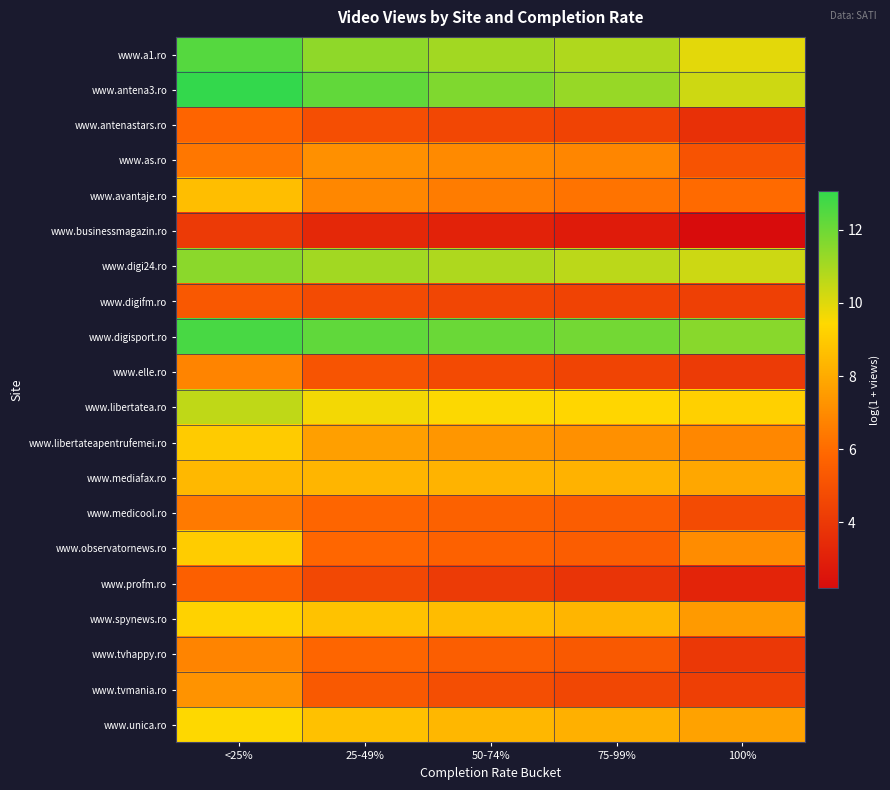

Reading left to right, what are all the values shown in this chart?

www.a1.ro: <25%=12.4	25-49%=11.4	50-74%=11.1	75-99%=10.8	100%=9.9
www.antena3.ro: <25%=13.1	25-49%=12.2	50-74%=11.7	75-99%=11.3	100%=10.3
www.antenastars.ro: <25%=5.8	25-49%=4.9	50-74%=4.6	75-99%=4.4	100%=3.7
www.as.ro: <25%=6.4	25-49%=7.1	50-74%=7.0	75-99%=6.8	100%=5.1
www.avantaje.ro: <25%=8.6	25-49%=6.9	50-74%=6.5	75-99%=6.2	100%=6.0
www.businessmagazin.ro: <25%=4.1	25-49%=3.3	50-74%=3.1	75-99%=2.8	100%=2.2
www.digi24.ro: <25%=11.5	25-49%=11.1	50-74%=10.9	75-99%=10.6	100%=10.3
www.digifm.ro: <25%=5.3	25-49%=4.7	50-74%=4.6	75-99%=4.4	100%=4.3
www.digisport.ro: <25%=12.7	25-49%=12.2	50-74%=12.1	75-99%=11.9	100%=11.5
www.elle.ro: <25%=6.8	25-49%=5.1	50-74%=4.7	75-99%=4.5	100%=4.1
www.libertatea.ro: <25%=10.6	25-49%=9.6	50-74%=9.5	75-99%=9.4	100%=9.2
www.libertateapentrufemei.ro: <25%=9.0	25-49%=7.6	50-74%=7.4	75-99%=7.2	100%=6.9
www.mediafax.ro: <25%=8.4	25-49%=8.3	50-74%=8.3	75-99%=8.2	100%=7.9
www.medicool.ro: <25%=6.5	25-49%=5.8	50-74%=5.6	75-99%=5.5	100%=4.7
www.observatornews.ro: <25%=9.1	25-49%=5.8	50-74%=5.6	75-99%=5.5	100%=7.0
www.profm.ro: <25%=5.5	25-49%=4.6	50-74%=4.1	75-99%=3.8	100%=3.2
www.spynews.ro: <25%=9.2	25-49%=8.7	50-74%=8.5	75-99%=8.3	100%=7.5
www.tvhappy.ro: <25%=6.8	25-49%=5.8	50-74%=5.5	75-99%=5.3	100%=4.0
www.tvmania.ro: <25%=7.3	25-49%=5.3	50-74%=4.9	75-99%=4.6	100%=4.2
www.unica.ro: <25%=9.4	25-49%=8.7	50-74%=8.4	75-99%=8.2	100%=7.7